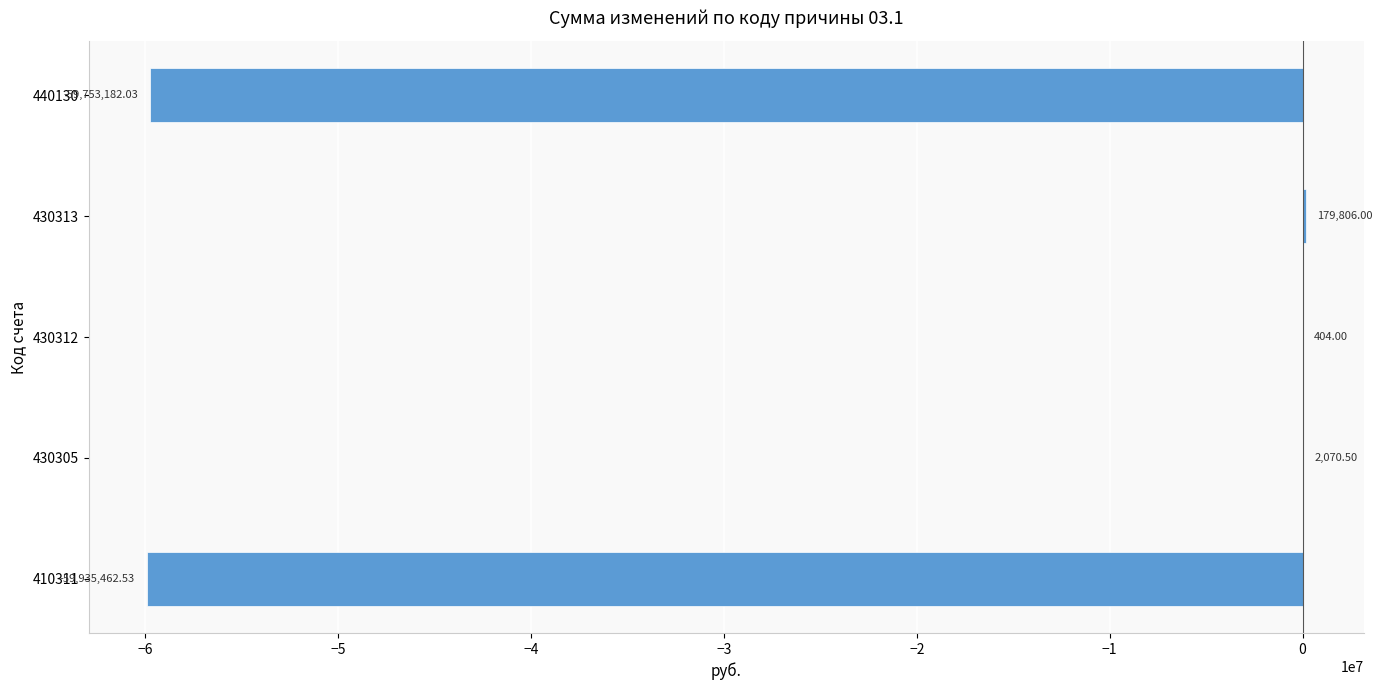

How many positive values are there?

3